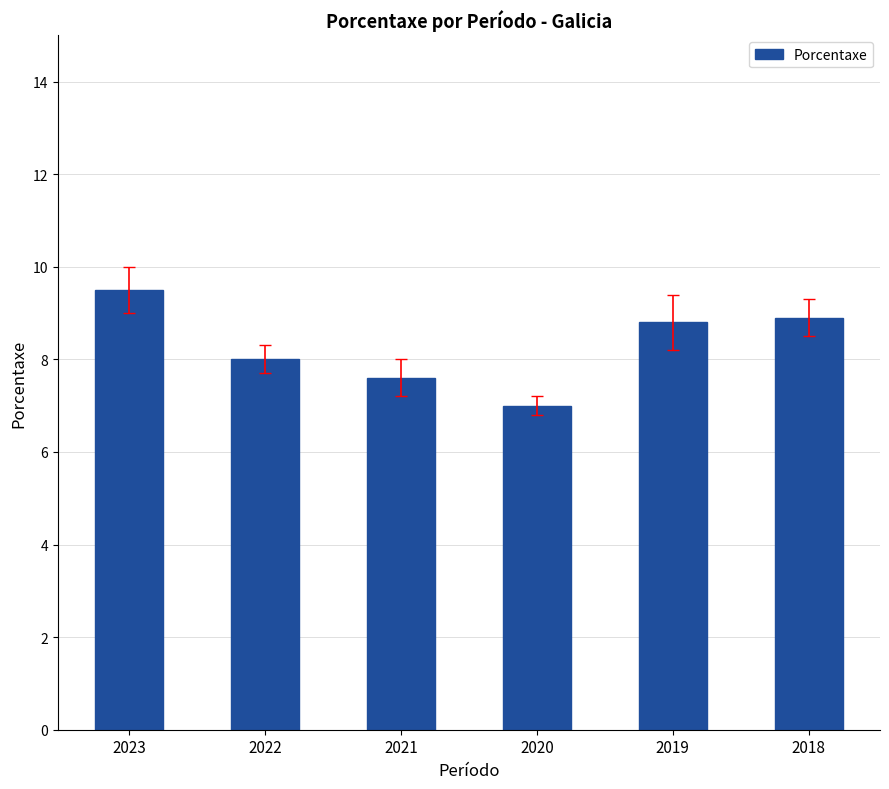

Where does the data first go above 8?

2023